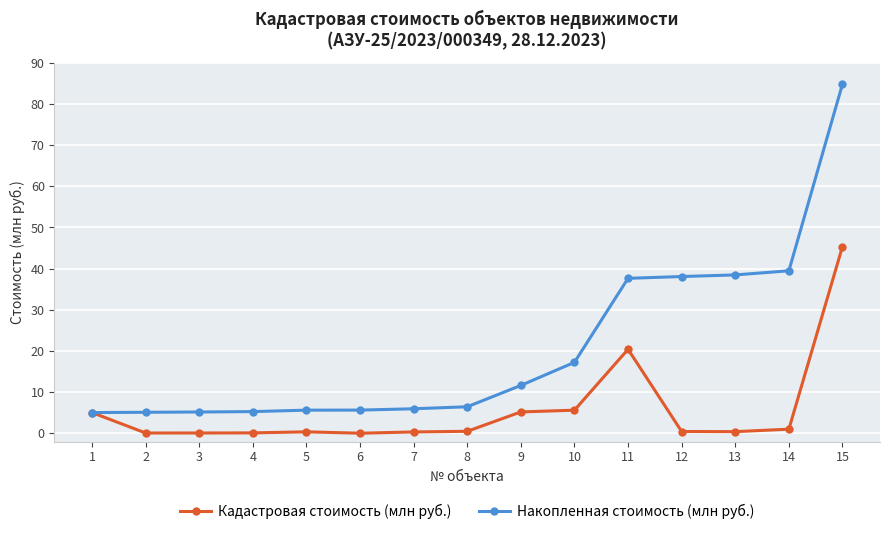

The value of Кадастровая стоимость (млн руб.) at 1 is 5.0. True or false?

True